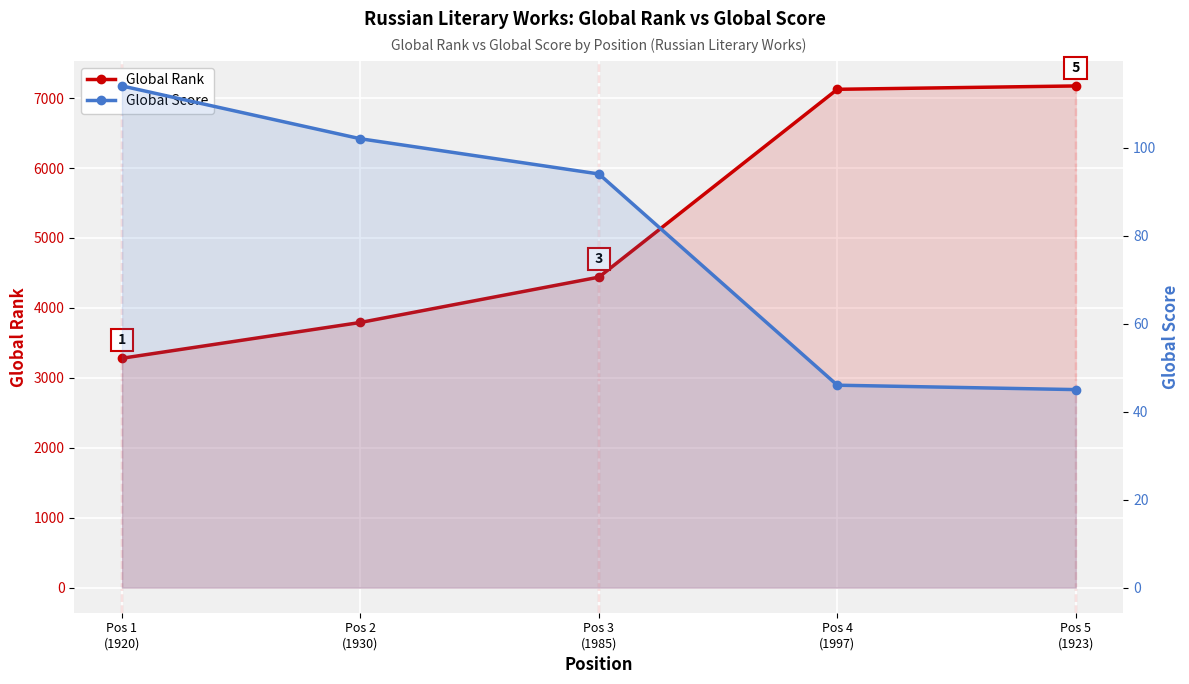

What is the difference between the highest and lowest values at Pos 4
(1997)?

7080